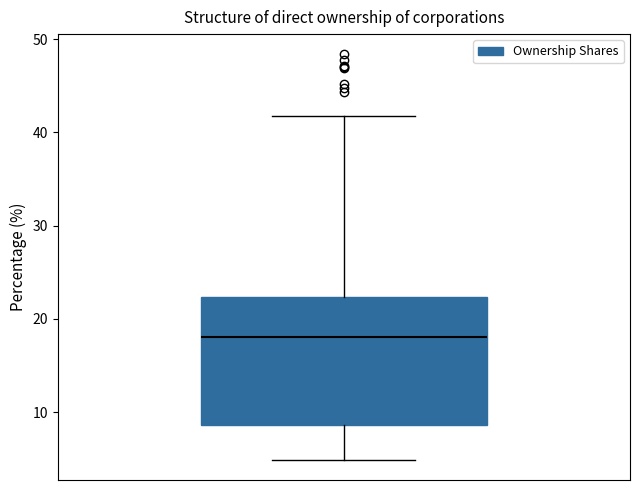

Transcribe this box plot: give where the median line is, the range the box spans, and where the two whiskers end, as read against the y-axis. The values are not printed on the chart, so give them approximately, as read against the axis.

median 18, box 9 to 22, whiskers 5 to 42